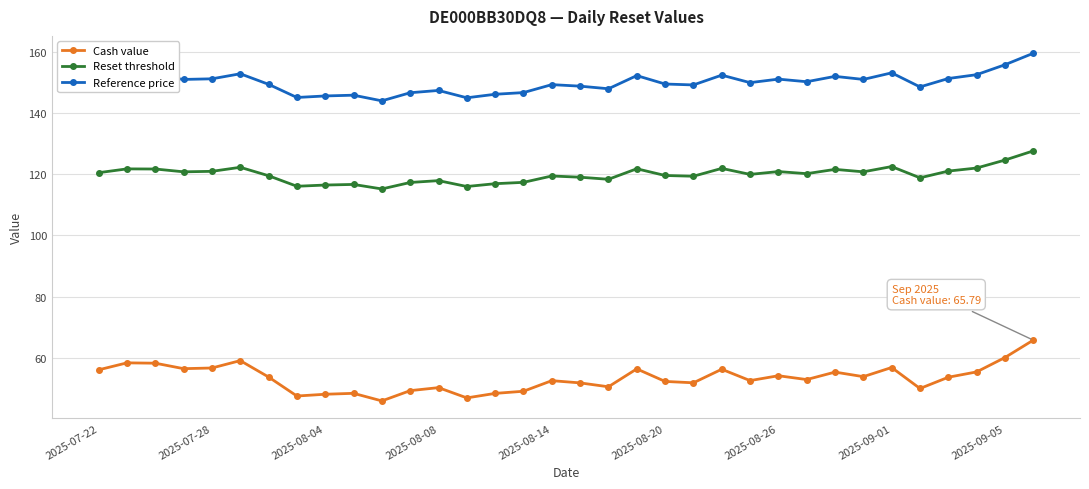

Which series has the largest total across all categories?

Reference price